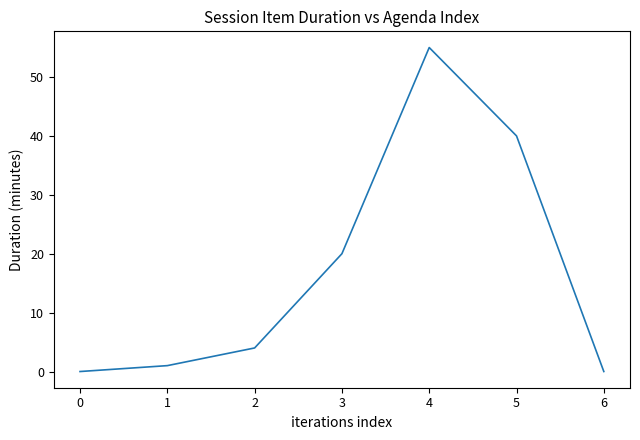

The value at 5 is 40. True or false?

True